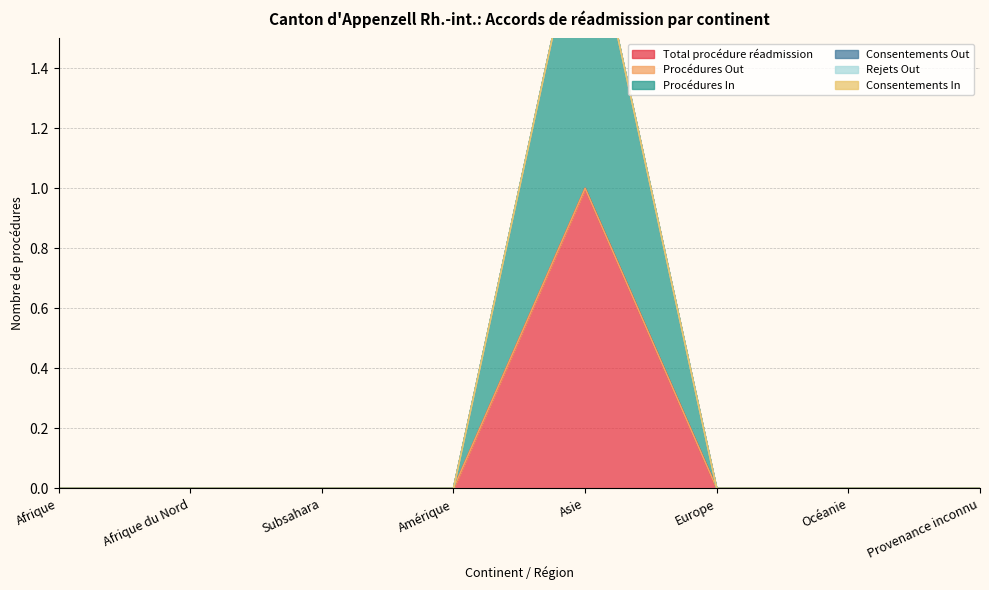

At which label does Procédures In reach its peak?

Asie